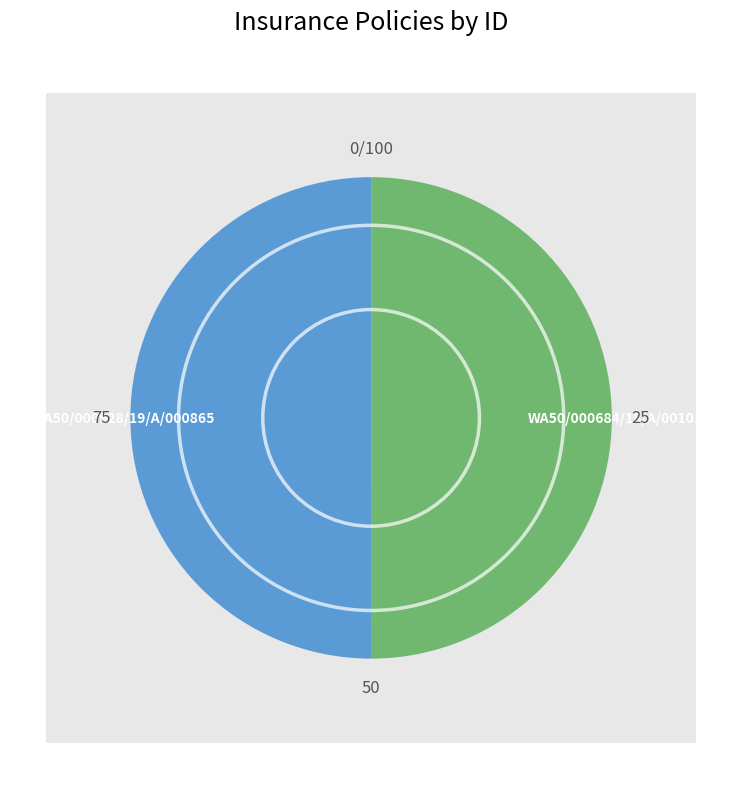

How many slices are in this pie chart?

2